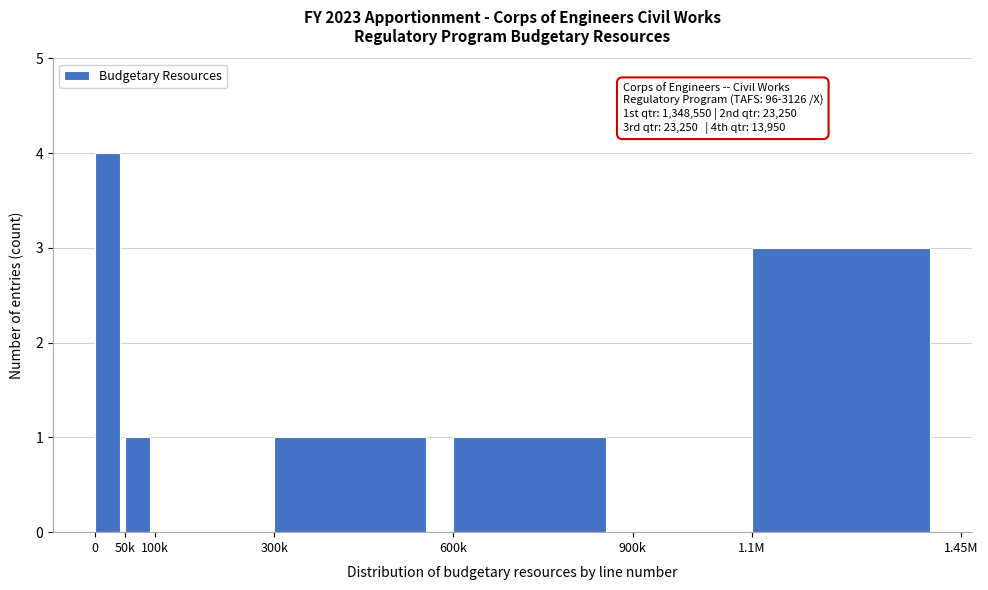

Reading left to right, what are all the values shown in this chart?

0=4	50k=1	100k=0	300k=1	600k=1	900k=0	1.1M=3